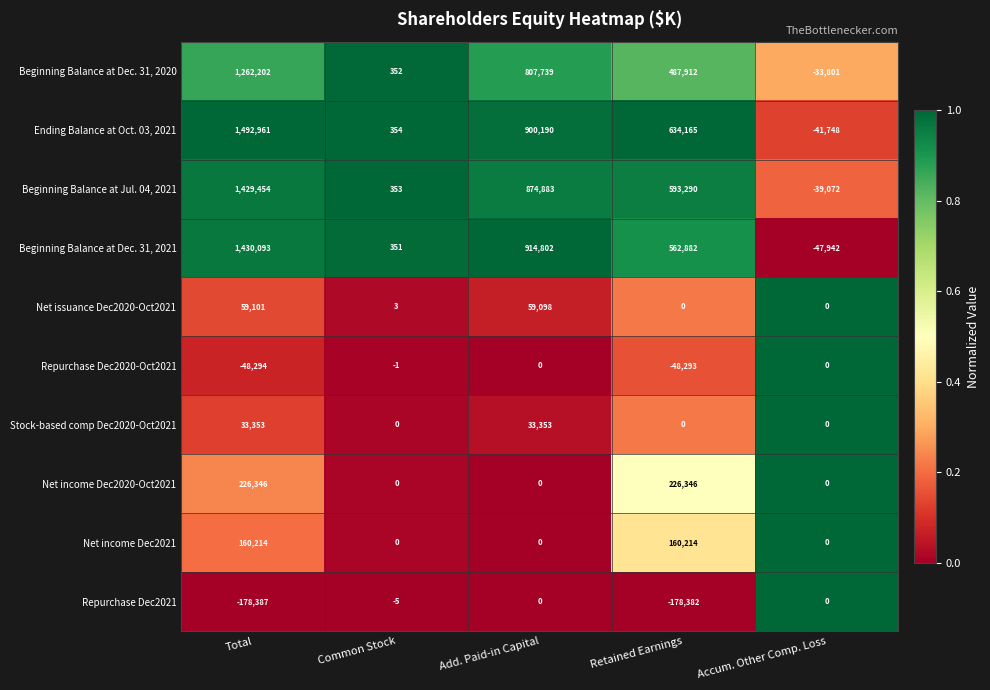

What is the difference between the maximum and minimum values in the Net income Dec2020-Oct2021 series?

226346